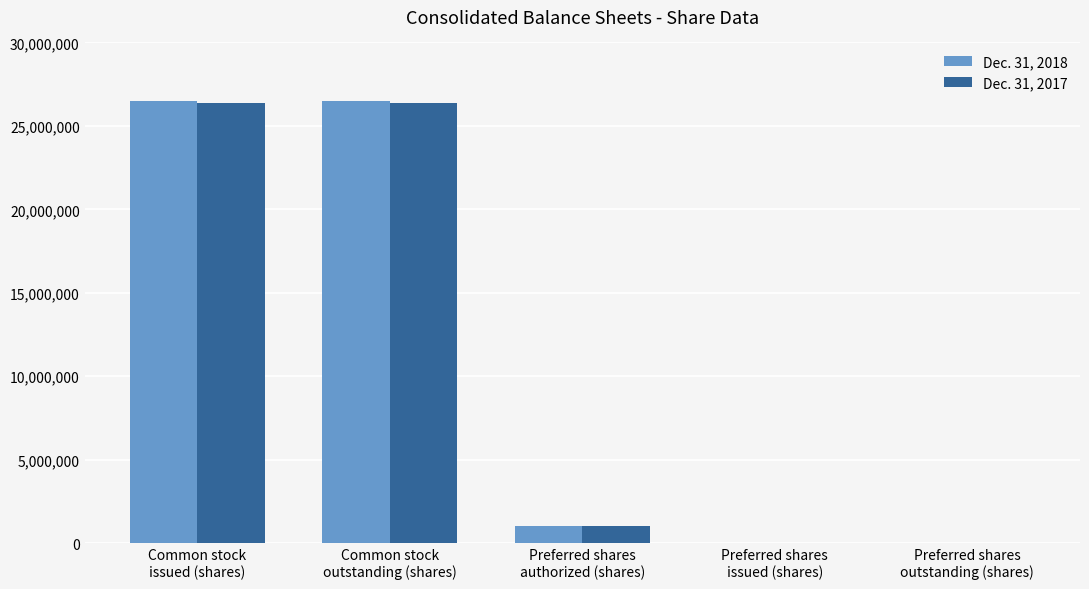

Reading left to right, list all the values displayed in this chart.

Dec. 31, 2018: 26486152	26486152	1000000	0	0
Dec. 31, 2017: 26395048	26395048	1000000	0	0